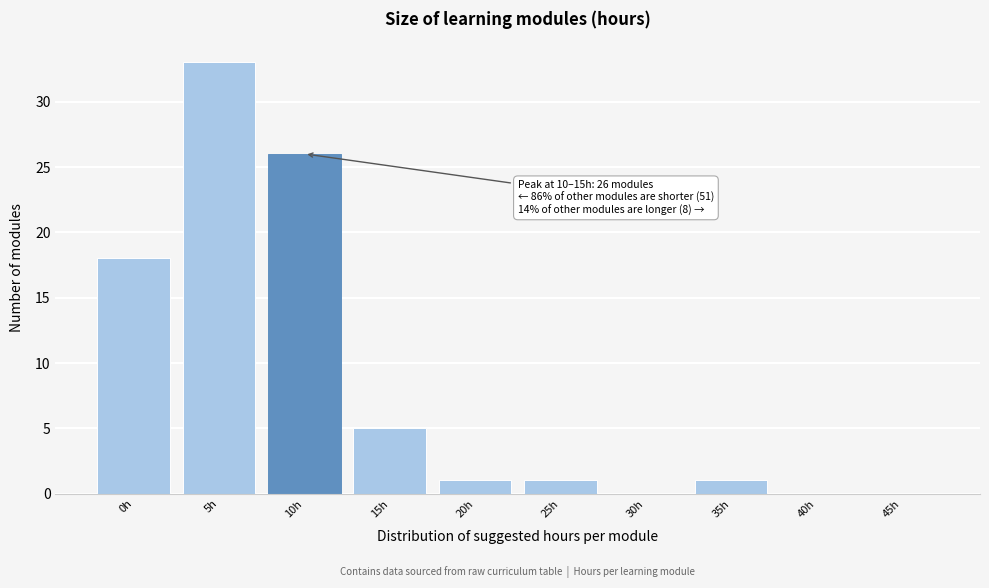

Reading left to right, list all the values displayed in this chart.

0h=18	5h=33	10h=26	15h=5	20h=1	25h=1	30h=0	35h=1	40h=0	45h=0